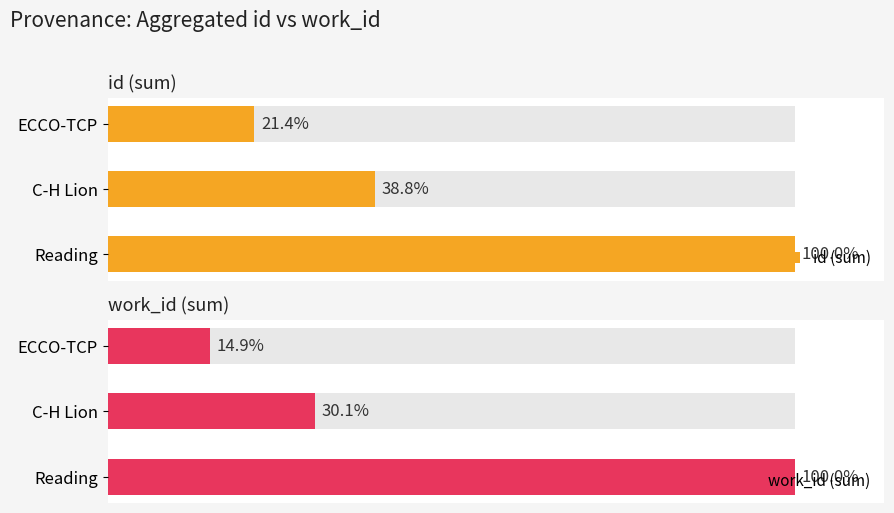

Rank the series by their maximum value, from lowest to highest.

work_id (sum), id (sum)